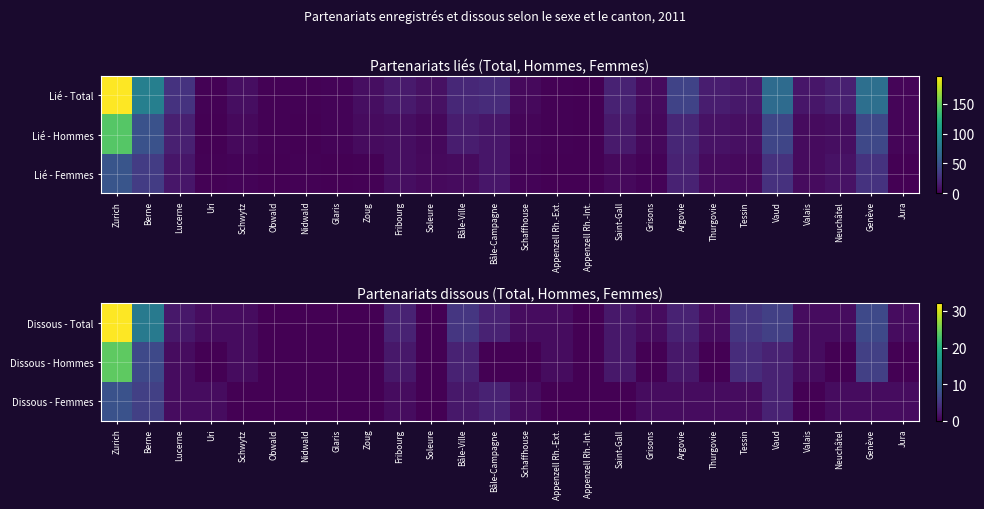

Where does the Dissous - Femmes series first go above 1?

Zurich